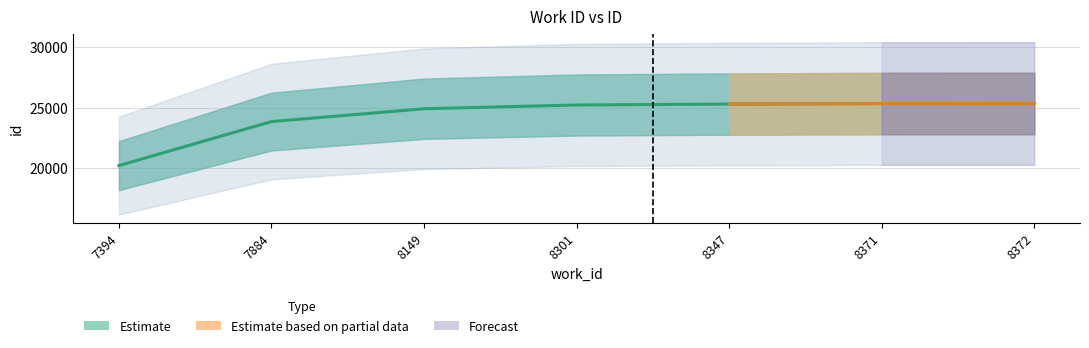

What is the change in value from 7884 to 8371?

+1489